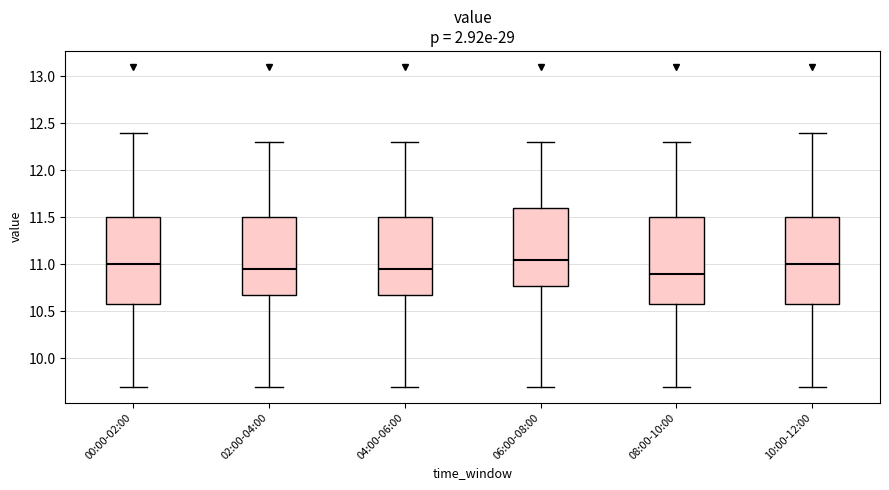

Reading left to right, transcribe this box plot: for each box, give where its median line is, the range the box spans, and where its two whiskers end, as read against the y-axis. The values are not printed on the chart, so give them approximately, as read against the axis.

00:00-02:00: median 11.00, box 10.60 to 11.50, whiskers 9.70 to 12.40
02:00-04:00: median 10.95, box 10.70 to 11.50, whiskers 9.70 to 12.30
04:00-06:00: median 10.95, box 10.70 to 11.50, whiskers 9.70 to 12.30
06:00-08:00: median 11.05, box 10.80 to 11.60, whiskers 9.70 to 12.30
08:00-10:00: median 10.90, box 10.60 to 11.50, whiskers 9.70 to 12.30
10:00-12:00: median 11.00, box 10.60 to 11.50, whiskers 9.70 to 12.40